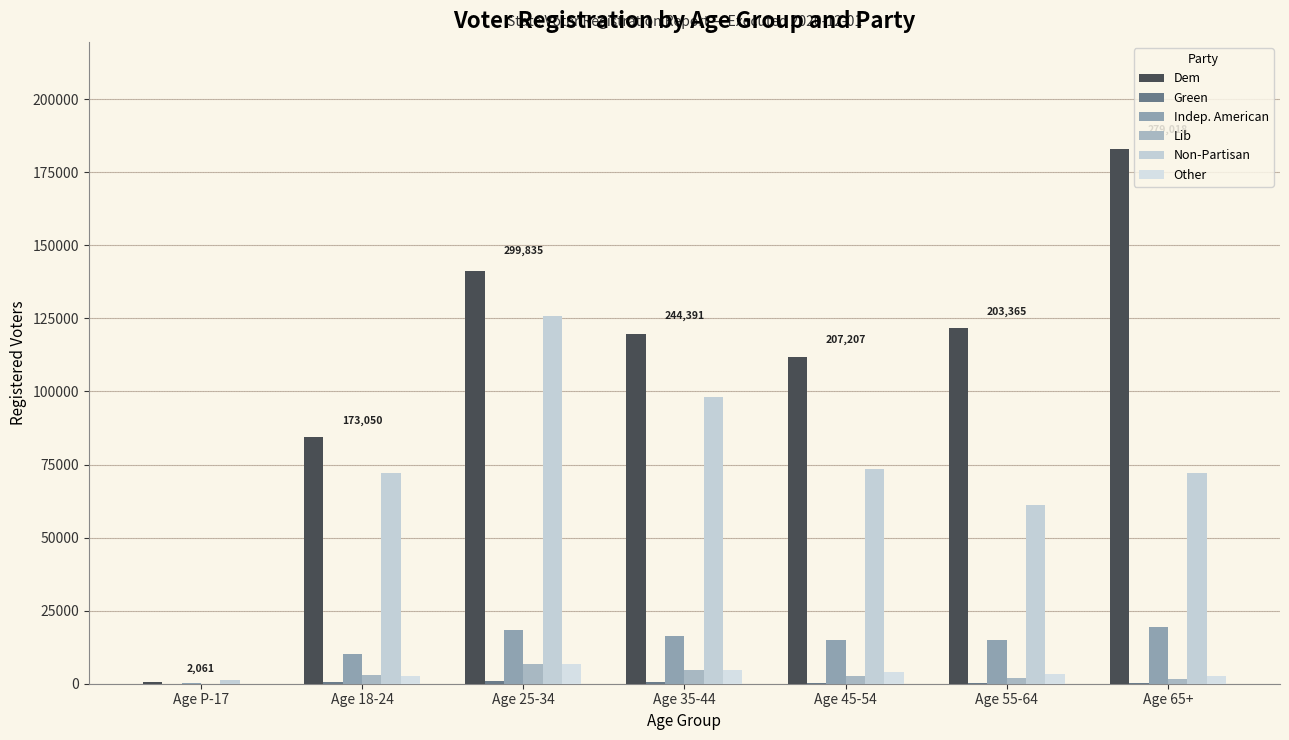

At how many categories does at least one series exceed 147915?

1